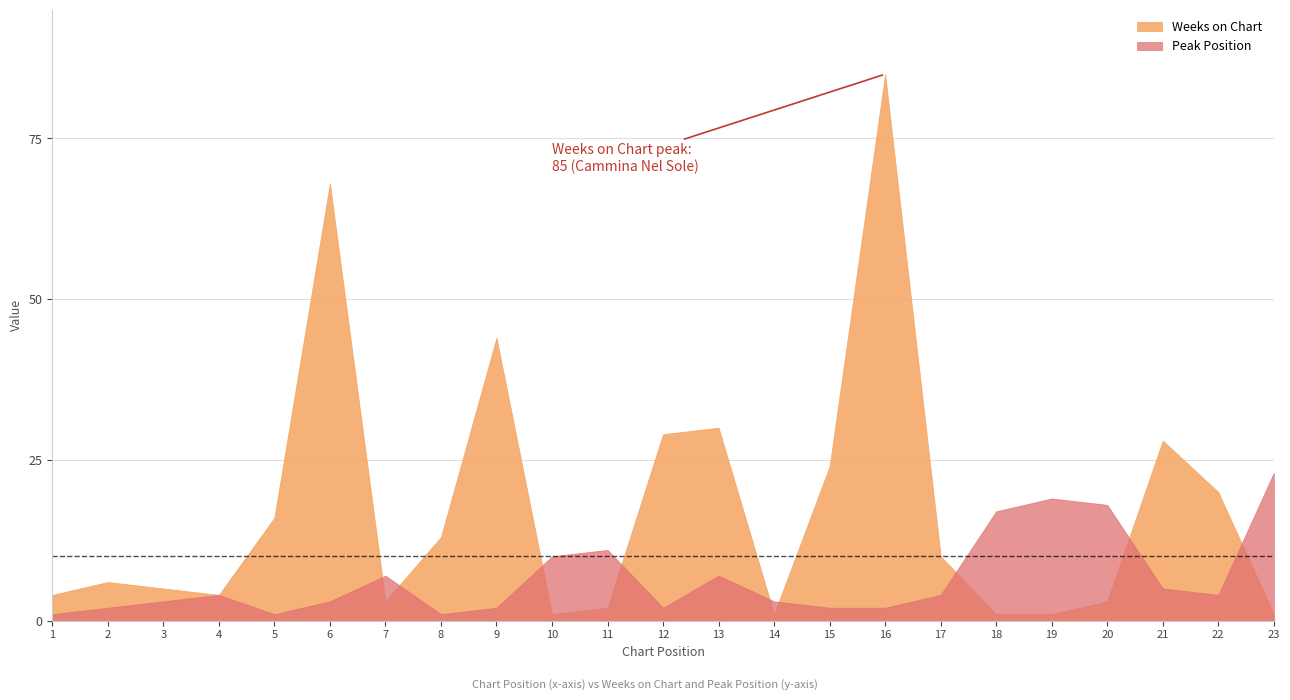

What is the value of the Weeks on Chart point at the 5th from the left?

16